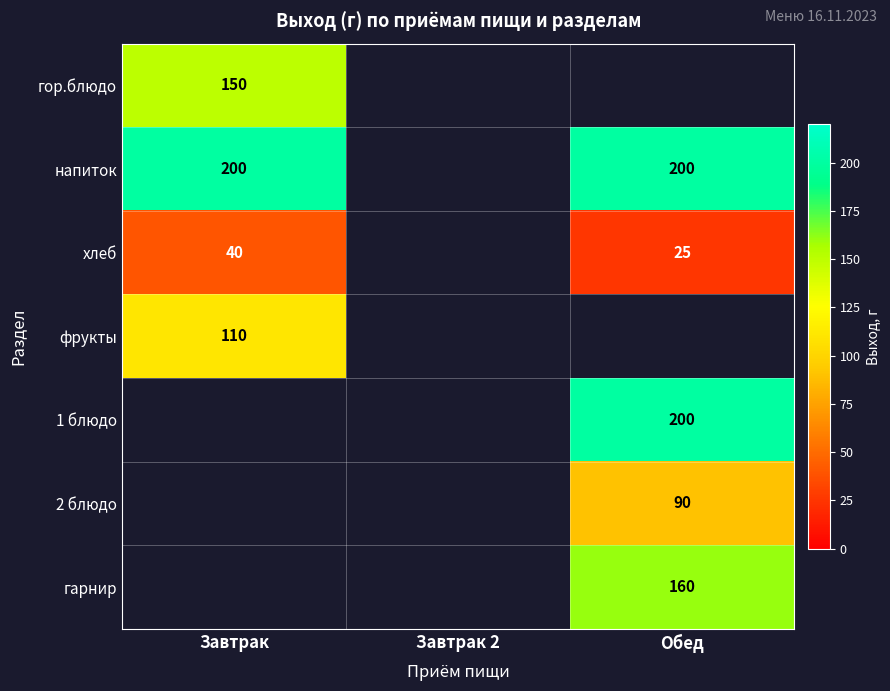

How many data points does each series have?

3